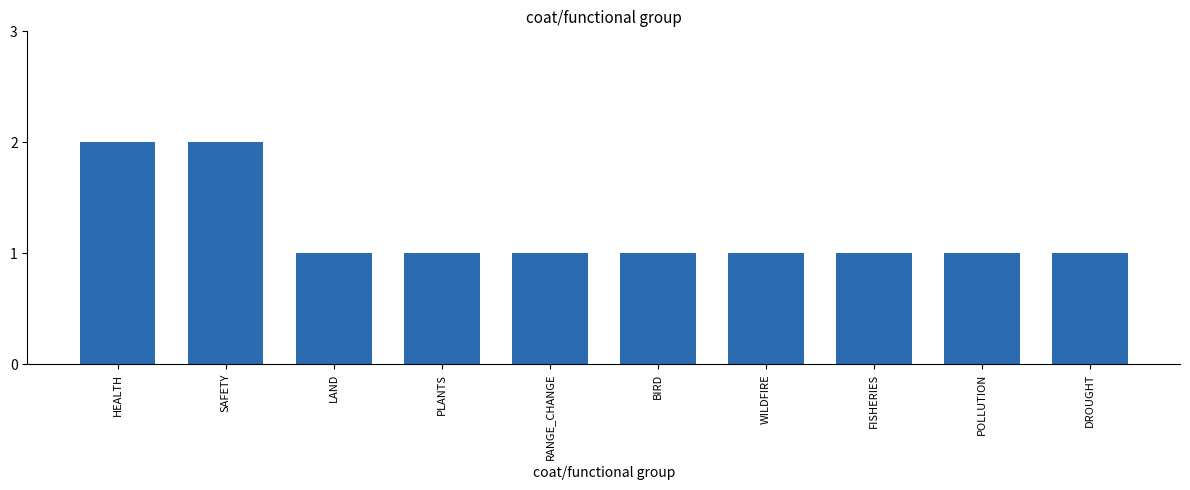

What position from the left is FISHERIES?

8